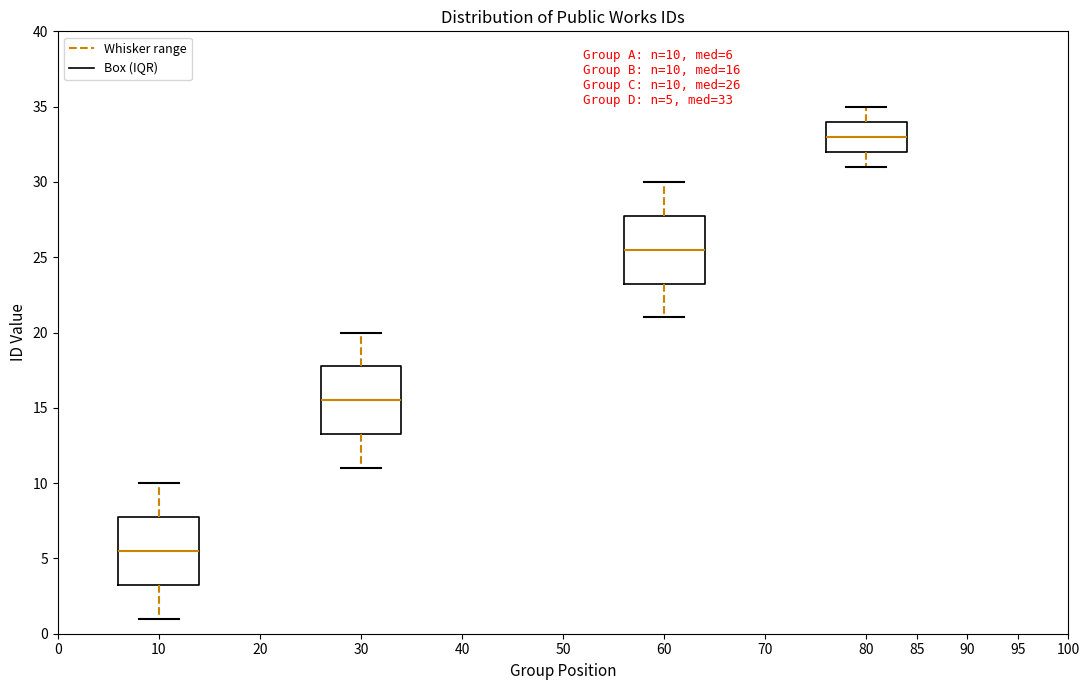

Which box's median line is the lowest?

10